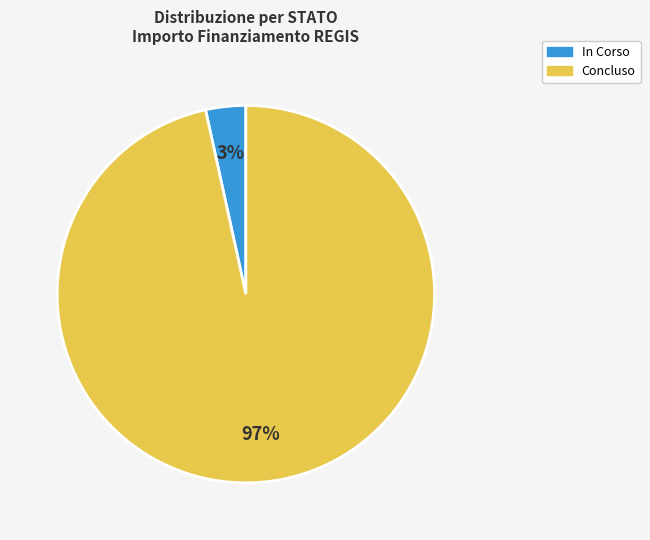

How many slices are in this pie chart?

2